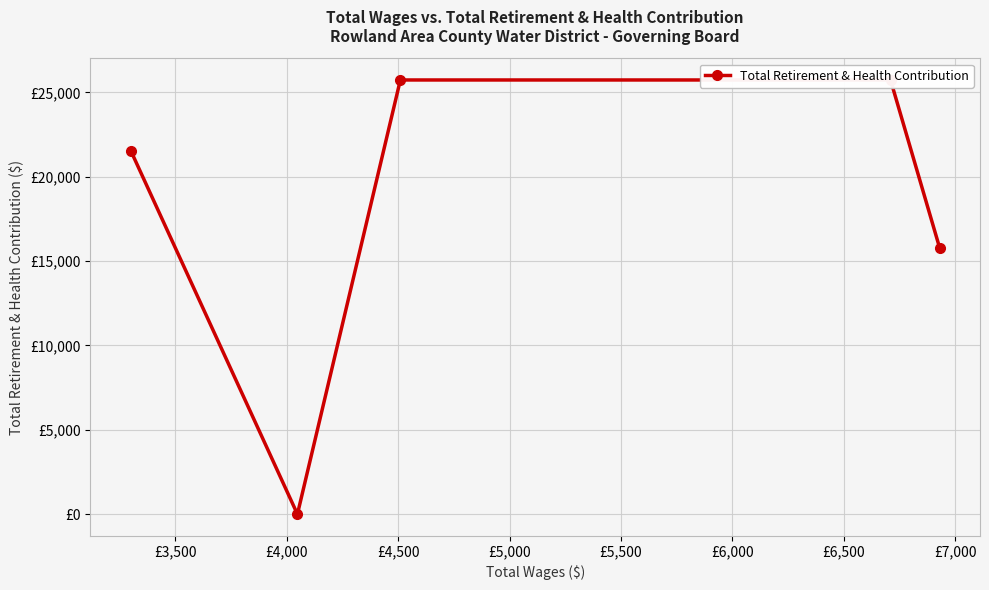

Is this an area chart (filled region under the line)?

No